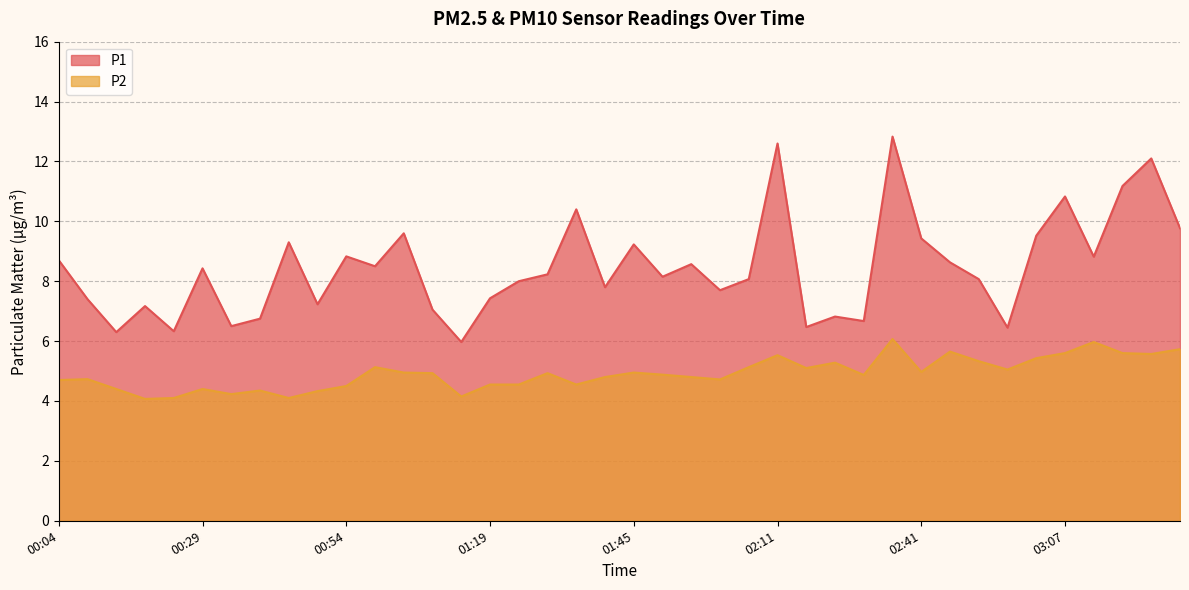

In P2, how many points are higher than both neighbors (excluding endpoints)?

11